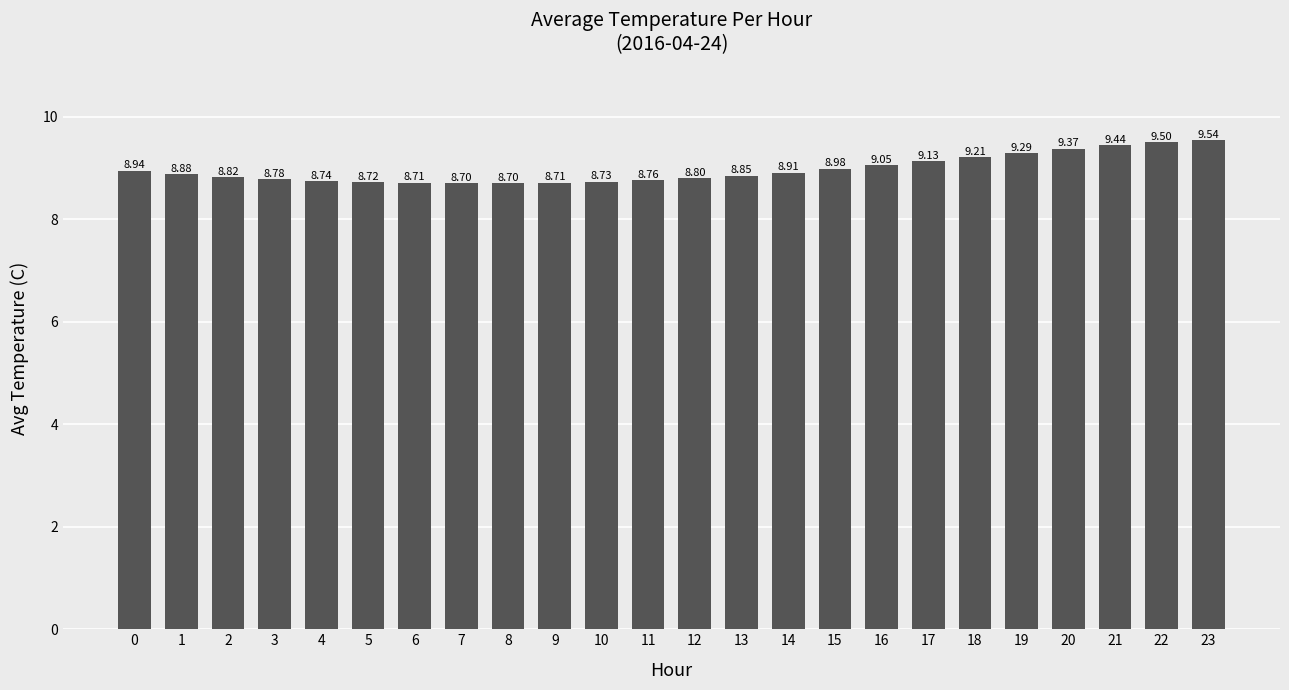

How many categories are shown in the chart?

24